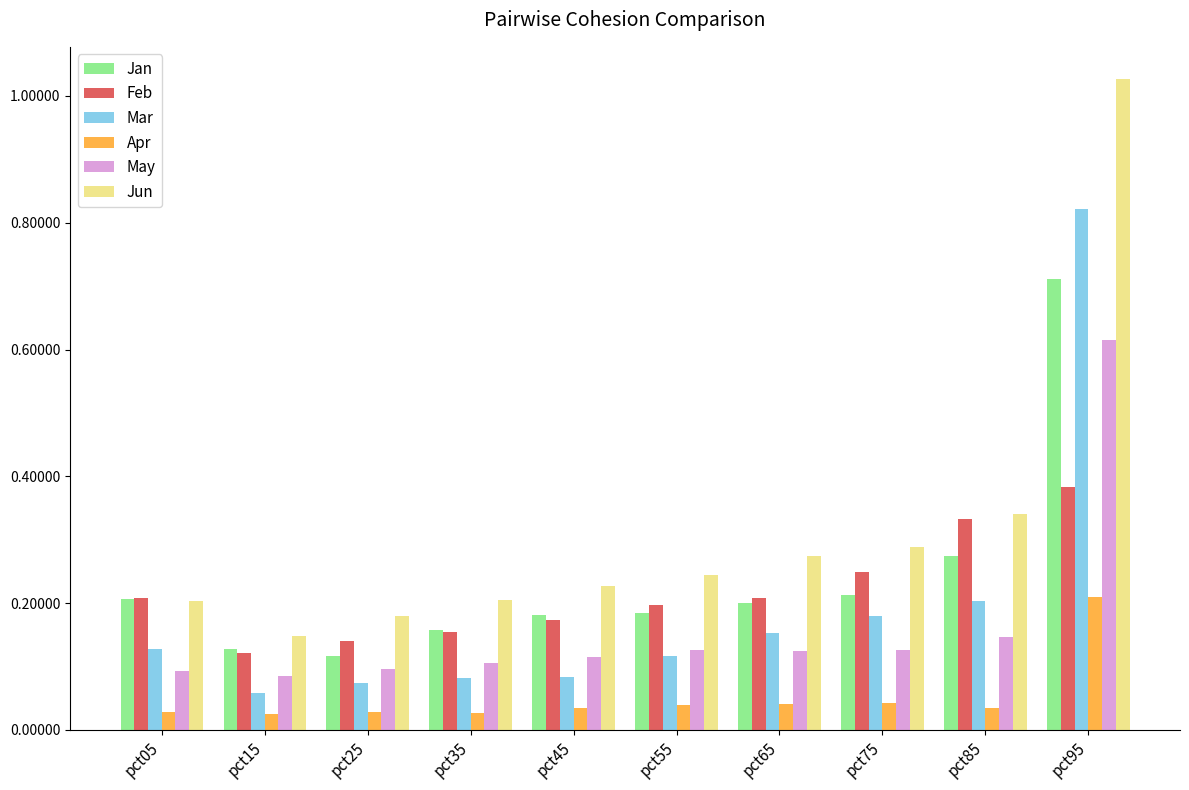

What is the total value across all series at pct75?

1.1